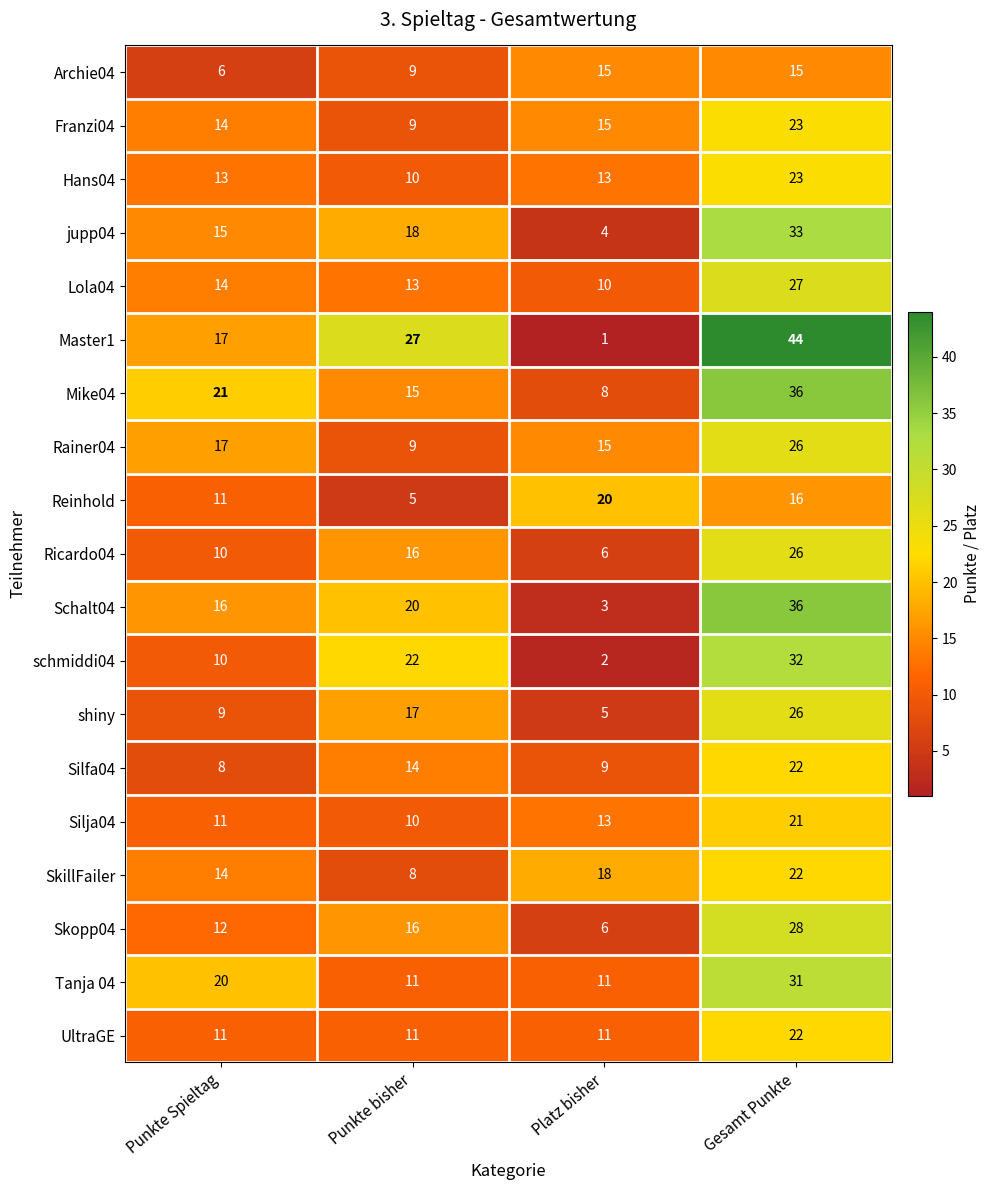

At which label does UltraGE reach its peak?

Gesamt Punkte